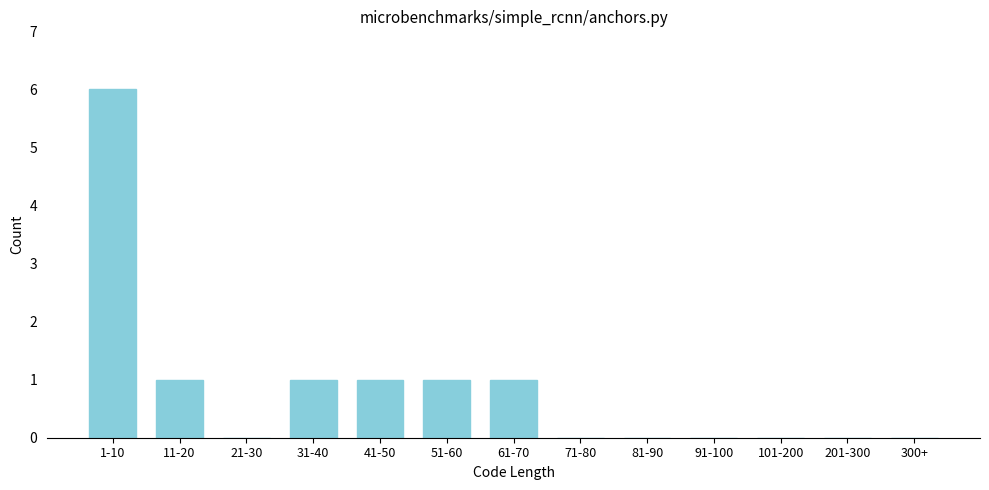

Reading left to right, what are all the values shown in this chart?

1-10=6	11-20=1	21-30=0	31-40=1	41-50=1	51-60=1	61-70=1	71-80=0	81-90=0	91-100=0	101-200=0	201-300=0	300+=0